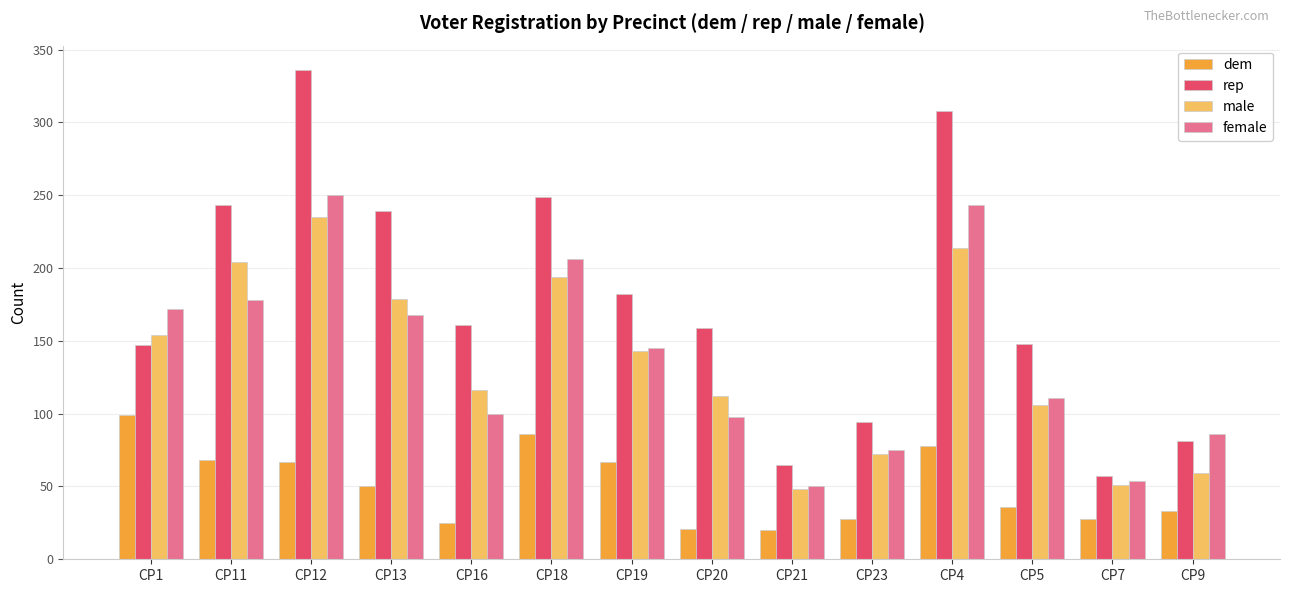

How many bars are there in total?

56